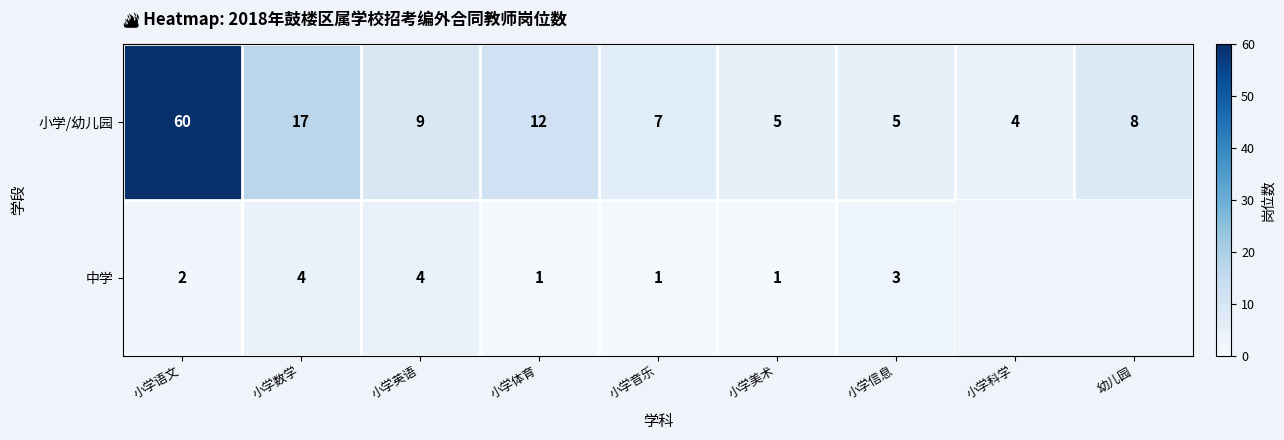

How many values in the 小学/幼儿园 series are below 8?

4